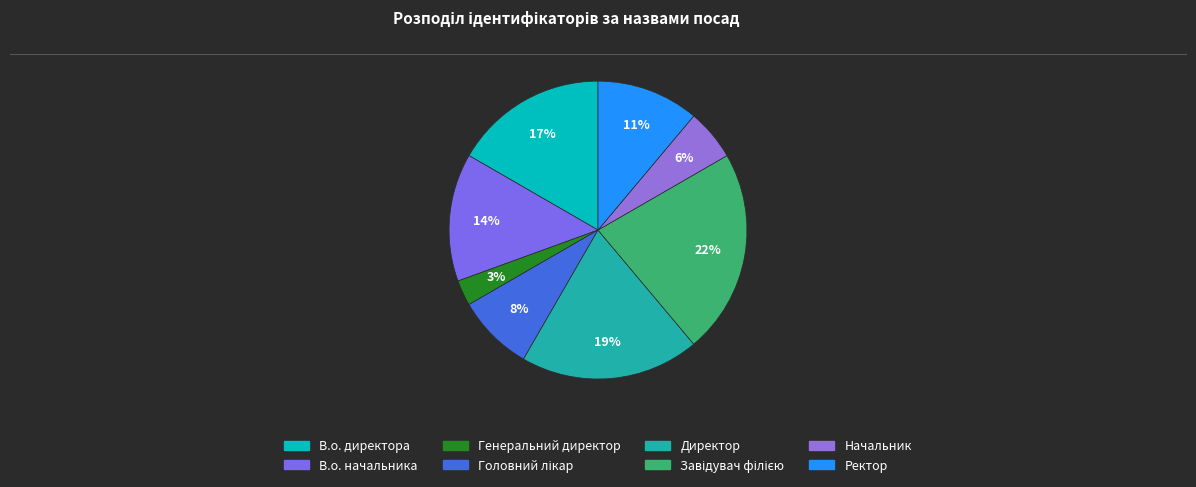

True or false: Ректор accounts for 1% of the total.

False